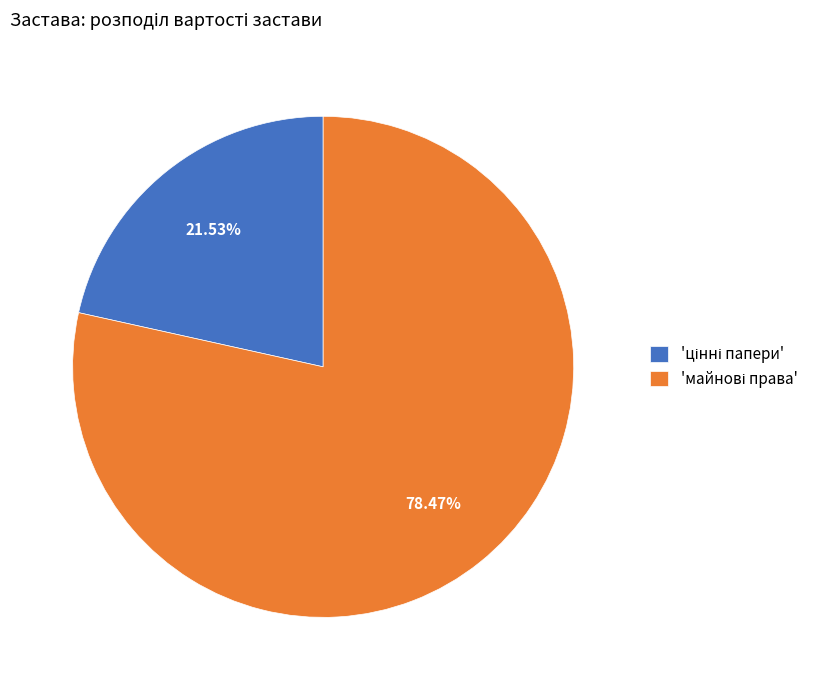

Is there a majority slice in this chart?

Yes